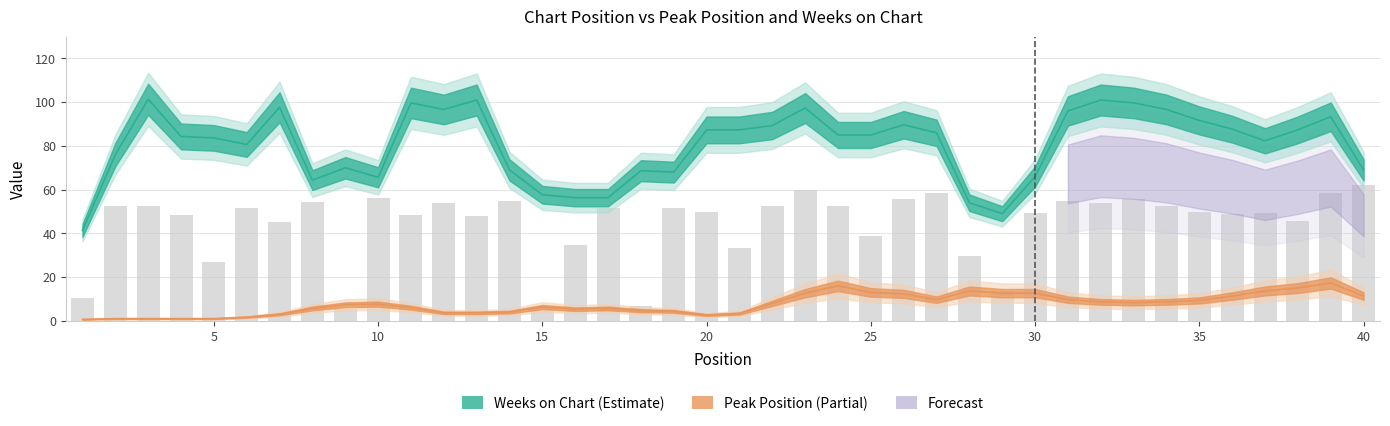

Count the number of categories in the chart.

40